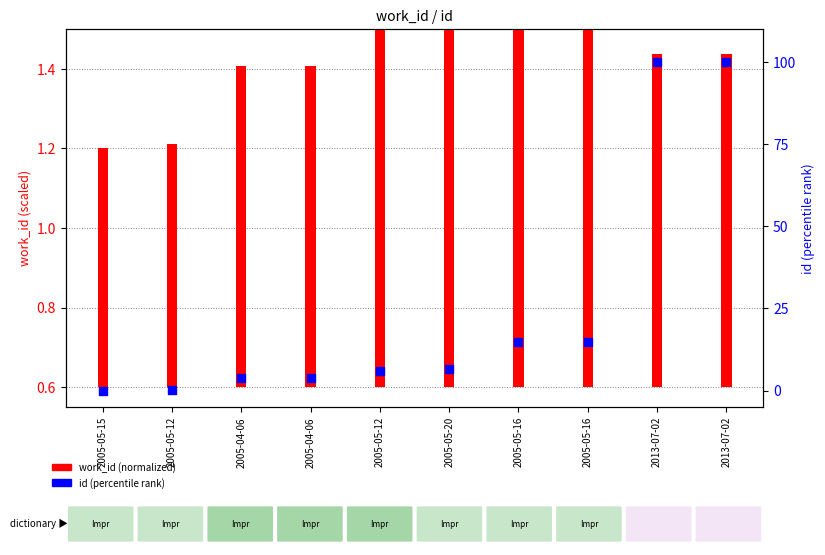

What is the total value across all series at 2005-05-16?

16.3